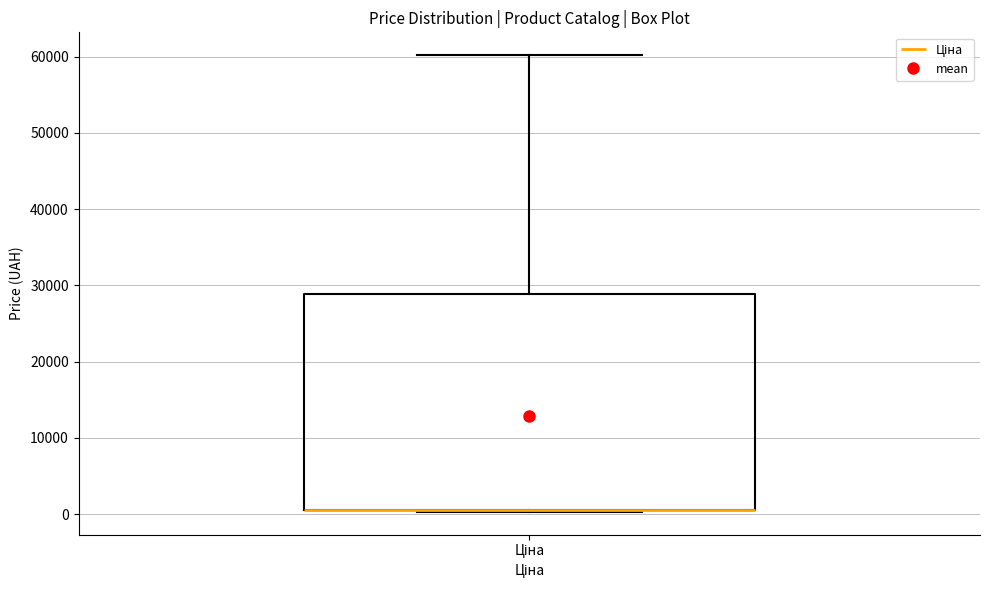

Where is the upper edge of the box for Ціна on the y-axis? The values are not printed on the chart, so give them approximately, as read against the axis.

29000